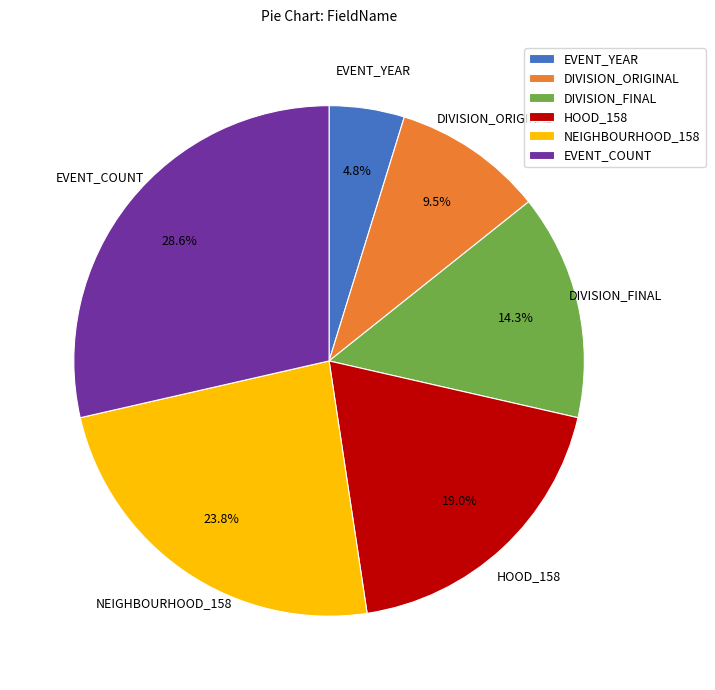

How many slices are in this pie chart?

6